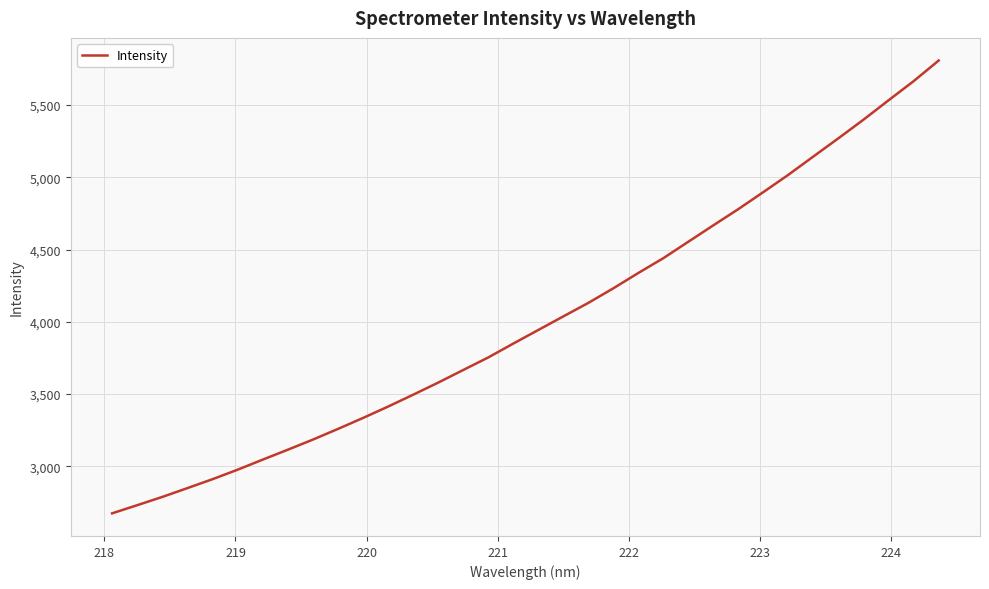

What is the minimum value shown in the chart?

2675.0